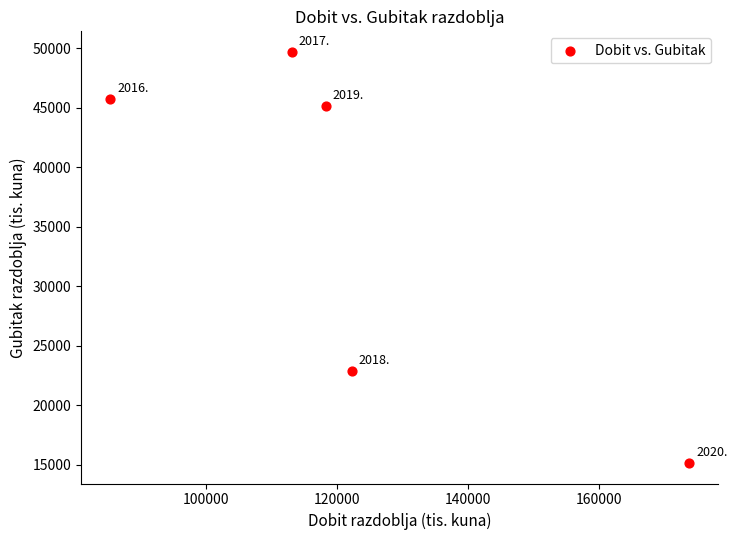

What is the range of Y values (max minus min)?

34534.3